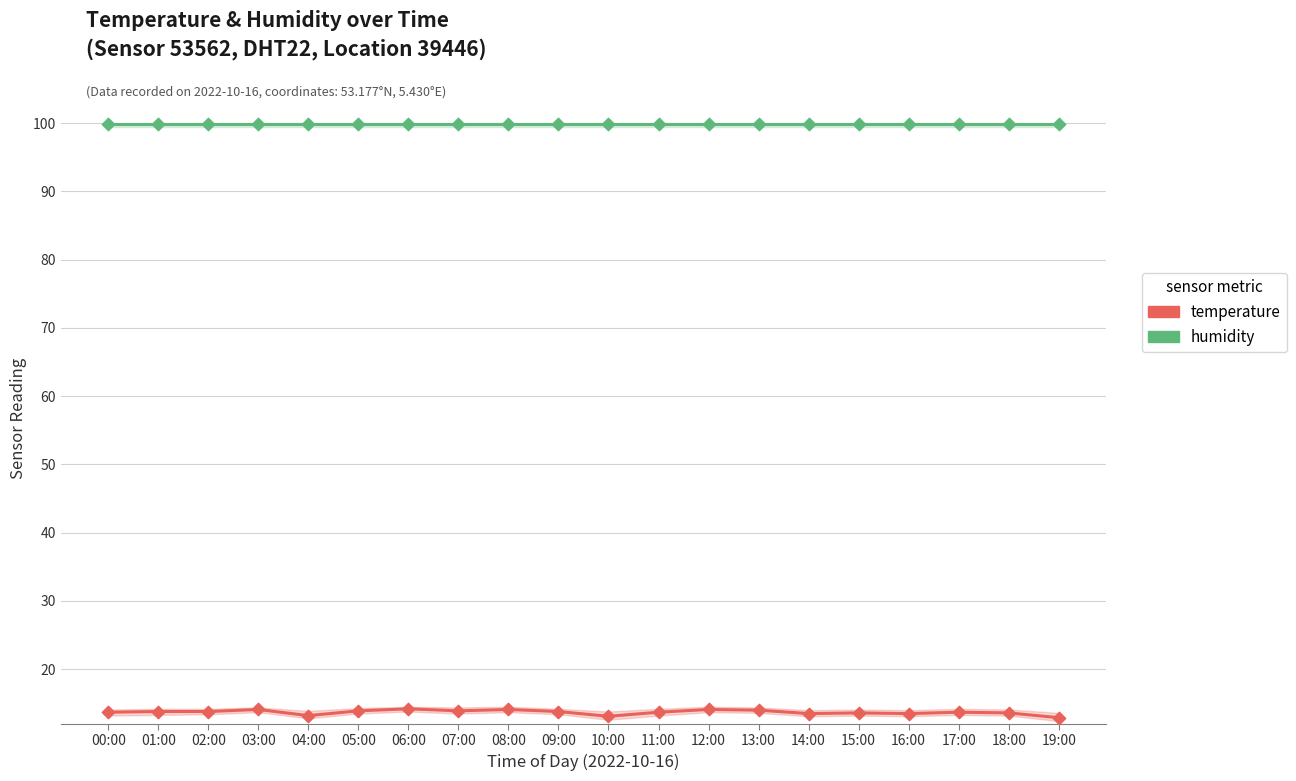

At how many categories does at least one series exceed 91?

20